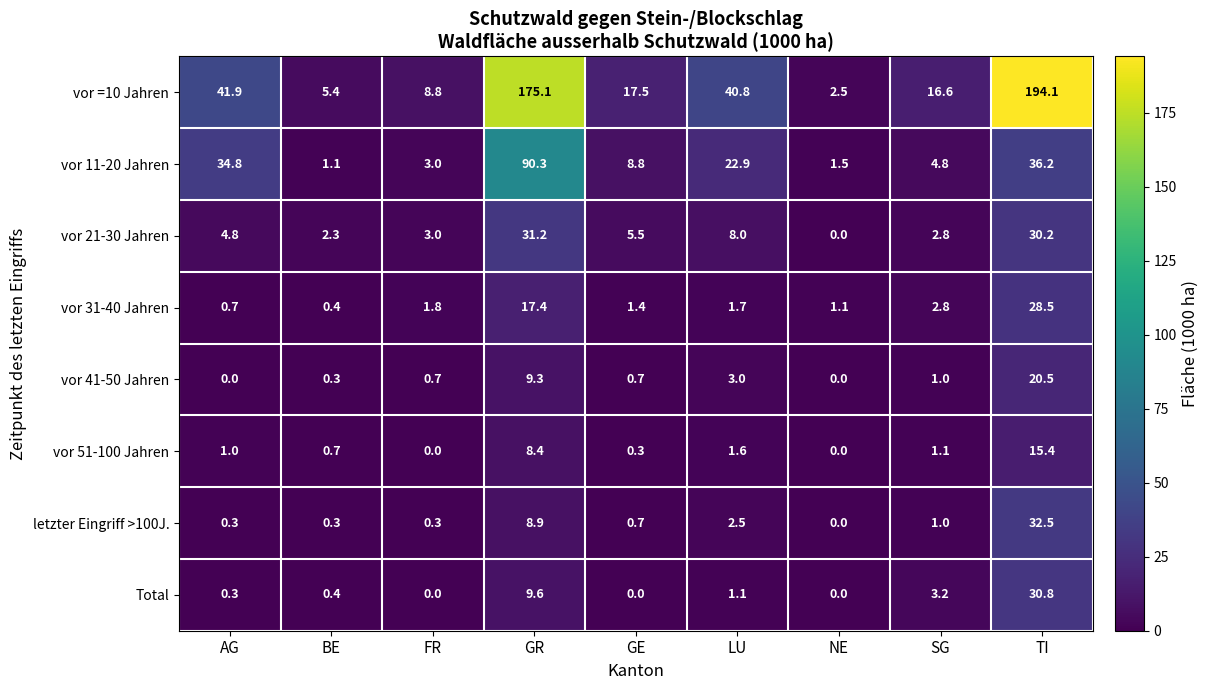

Count the number of categories in the chart.

9